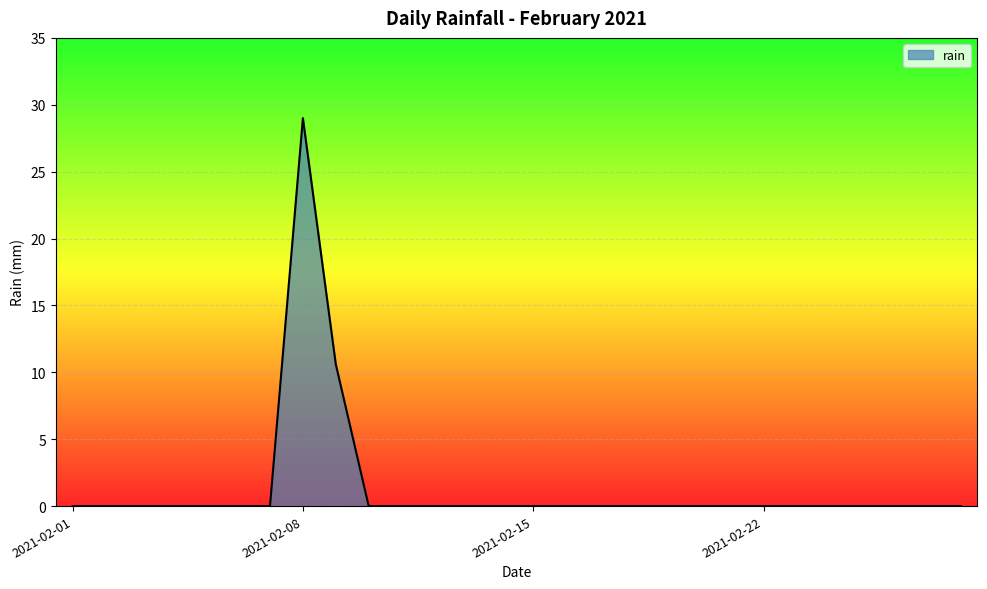

Does the chart have visible grid lines?

Yes